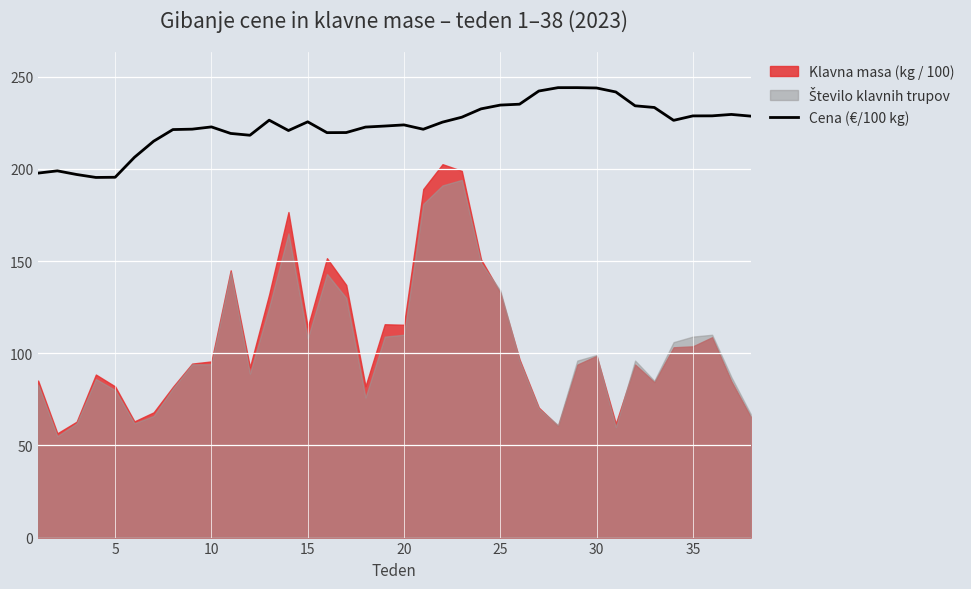

True or false: the data has more than 0 interior local peaks.

True